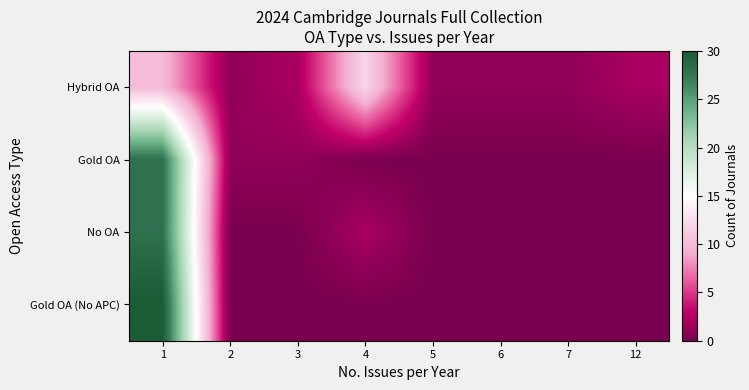

Reading left to right, extract all data points from this chart.

Hybrid OA: 1=10	2=1	3=2	4=12	5=1	6=1	7=1	12=2
Gold OA: 1=28	2=1	3=1	4=0	5=0	6=0	7=0	12=0
No OA: 1=28	2=0	3=0	4=2	5=0	6=0	7=0	12=0
Gold OA (No APC): 1=30	2=0	3=0	4=0	5=0	6=0	7=0	12=0